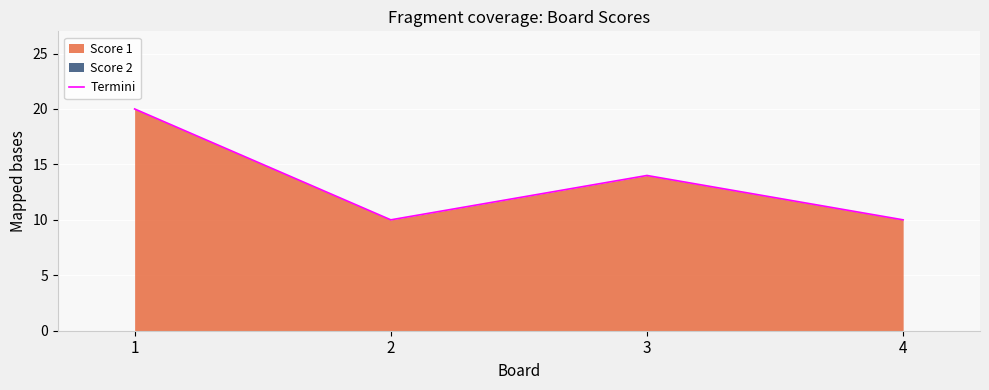

What is the approximate value at 4, to the nearest 10?

10